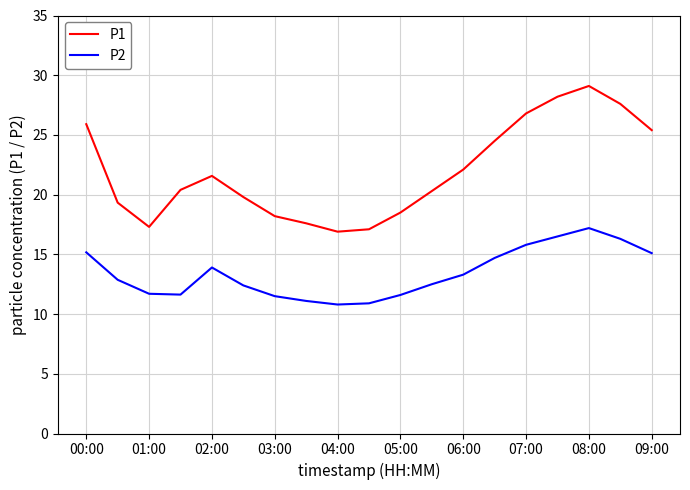

True or false: P2 and P1 cross at least once.

False